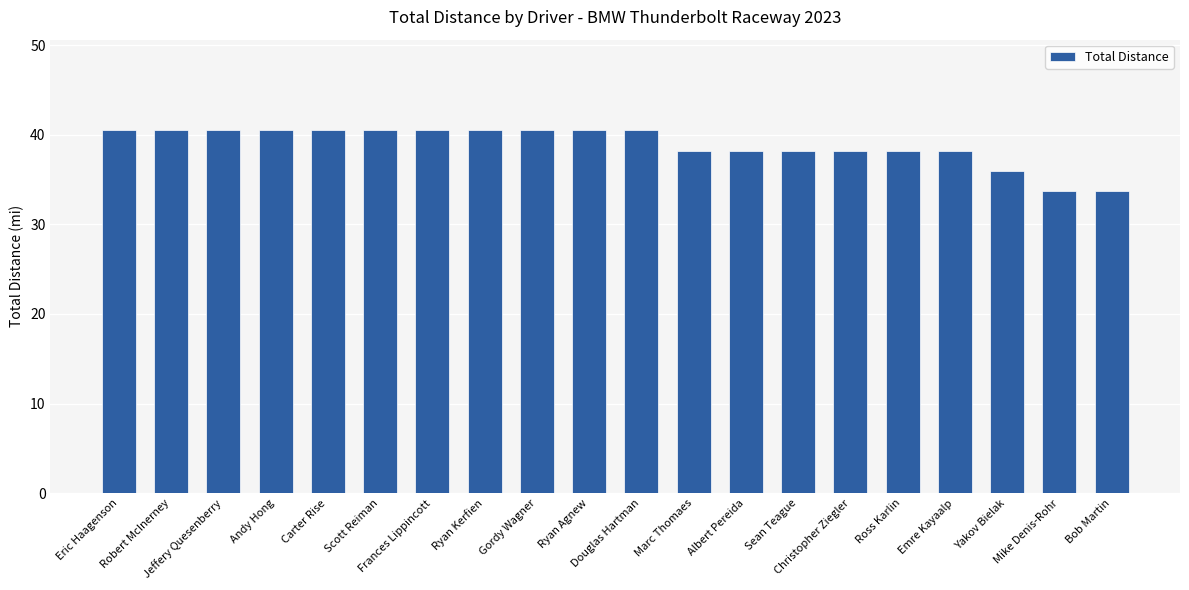

What is the maximum value shown in the chart?

40.5